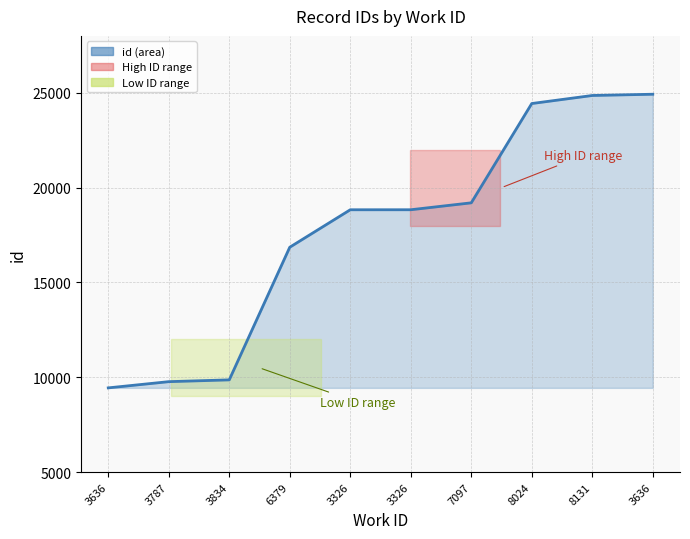

The chart shows a value of 8471 at 3326. True or false?

False